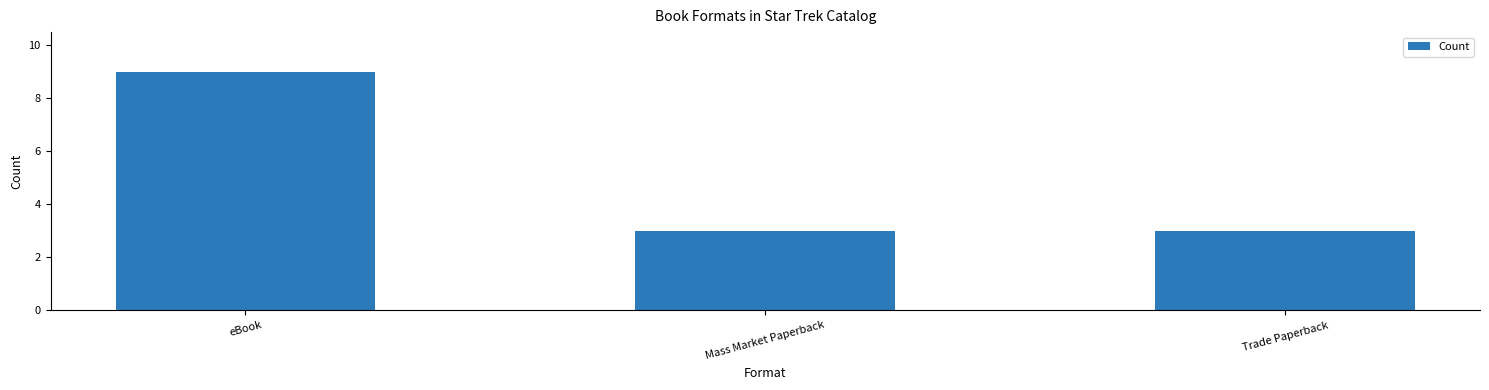

What is the difference between the values at Mass Market Paperback and eBook?

6